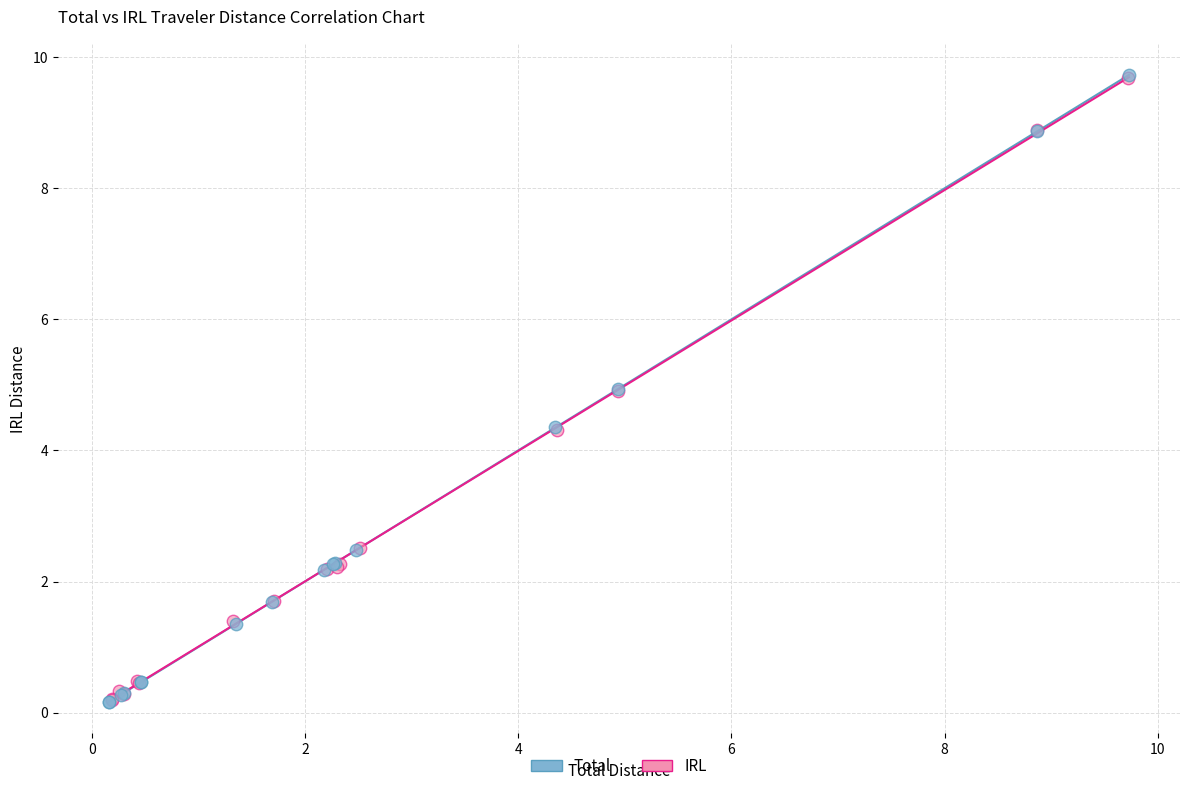

What are all the series names shown in the legend?

Total, IRL